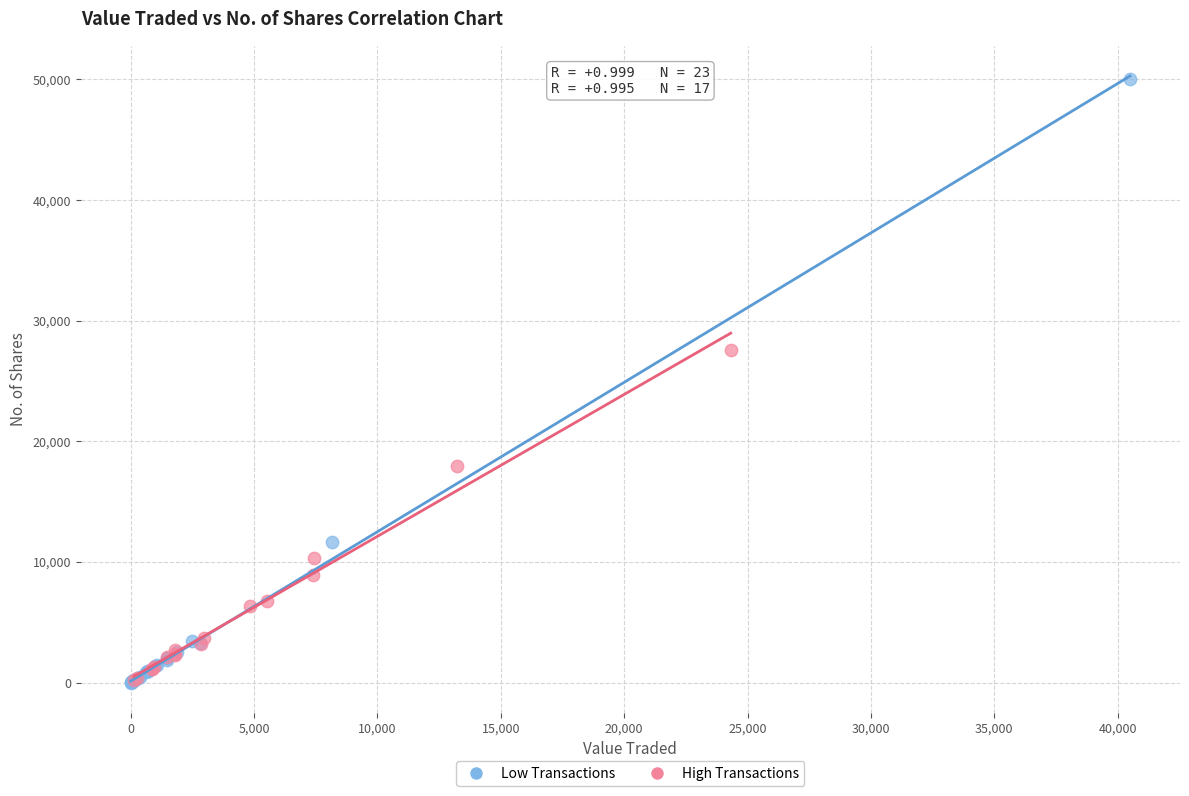

Which series has the widest spread of Y values?

Low Transactions